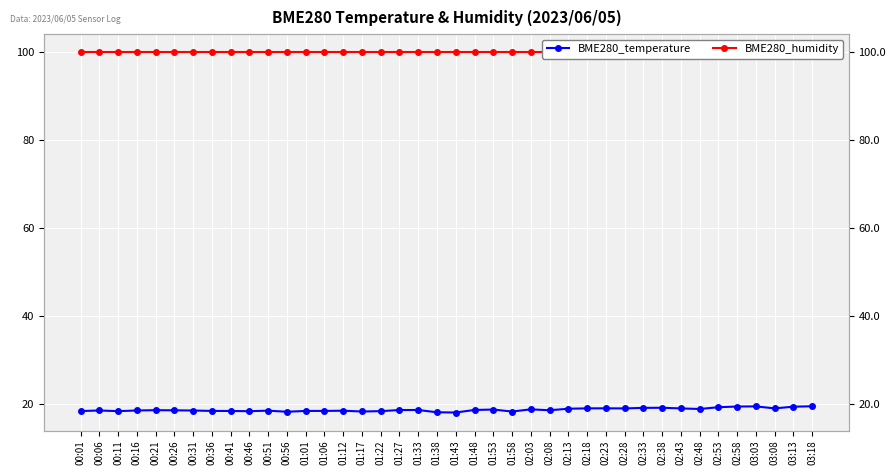

Reading left to right, extract all data points from this chart.

BME280_temperature: 18.4	18.6	18.4	18.6	18.6	18.6	18.6	18.5	18.5	18.4	18.5	18.3	18.5	18.5	18.5	18.3	18.4	18.7	18.7	18.2	18.1	18.7	18.8	18.3	18.8	18.6	19.0	19.1	19.1	19.0	19.2	19.2	19.0	18.9	19.3	19.5	19.5	19.1	19.4	19.5
BME280_humidity: 100.0	100.0	100.0	100.0	100.0	100.0	100.0	100.0	100.0	100.0	100.0	100.0	100.0	100.0	100.0	100.0	100.0	100.0	100.0	100.0	100.0	100.0	100.0	100.0	100.0	100.0	100.0	100.0	100.0	100.0	100.0	100.0	100.0	100.0	100.0	100.0	100.0	100.0	100.0	100.0